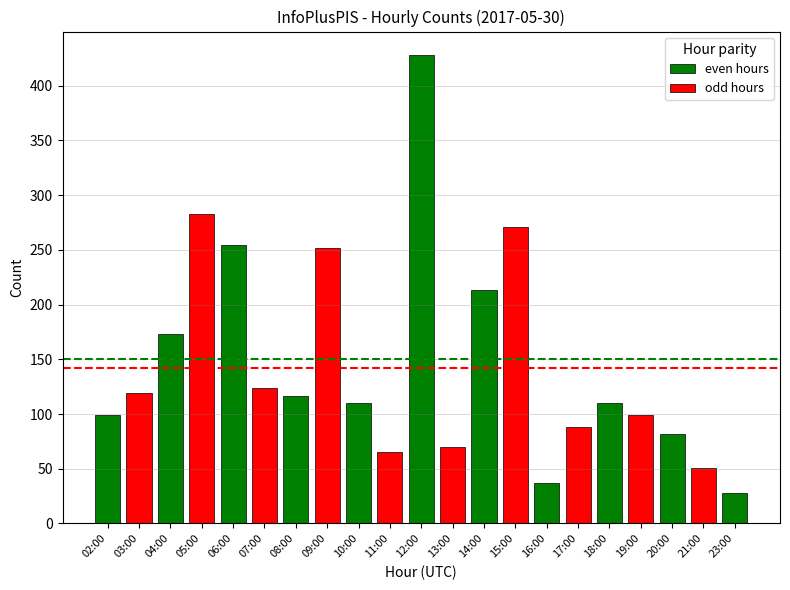

What is the label of the 14th bar from the left?

15:00